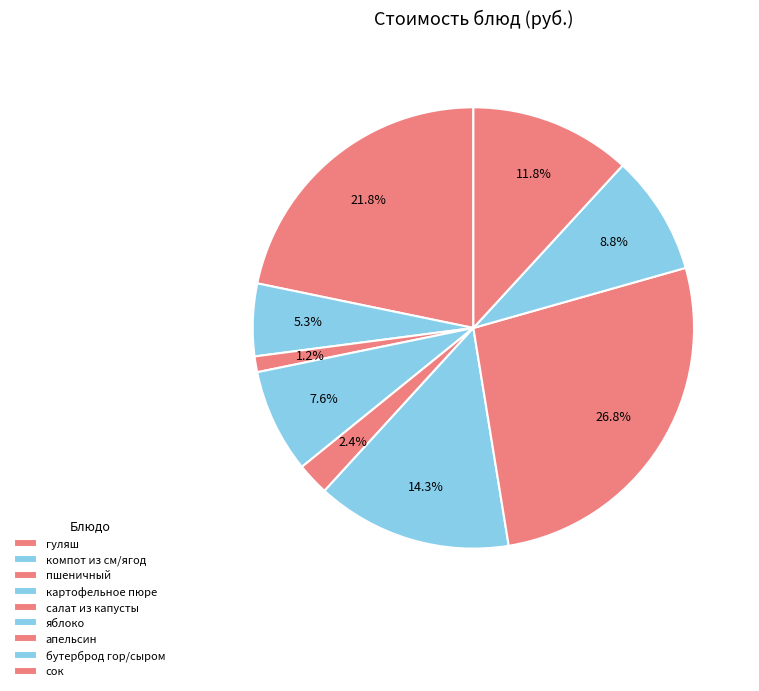

Count the number of slices in the pie.

9